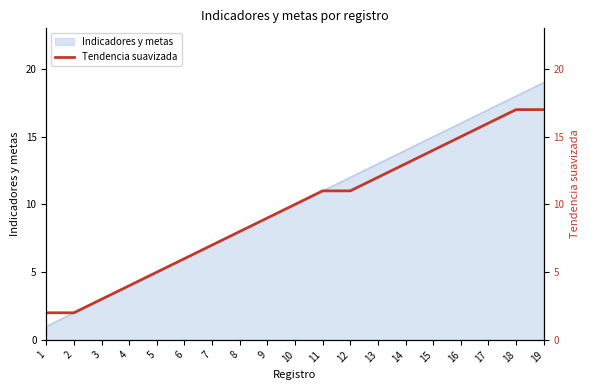

How many lines are shown in the chart?

1